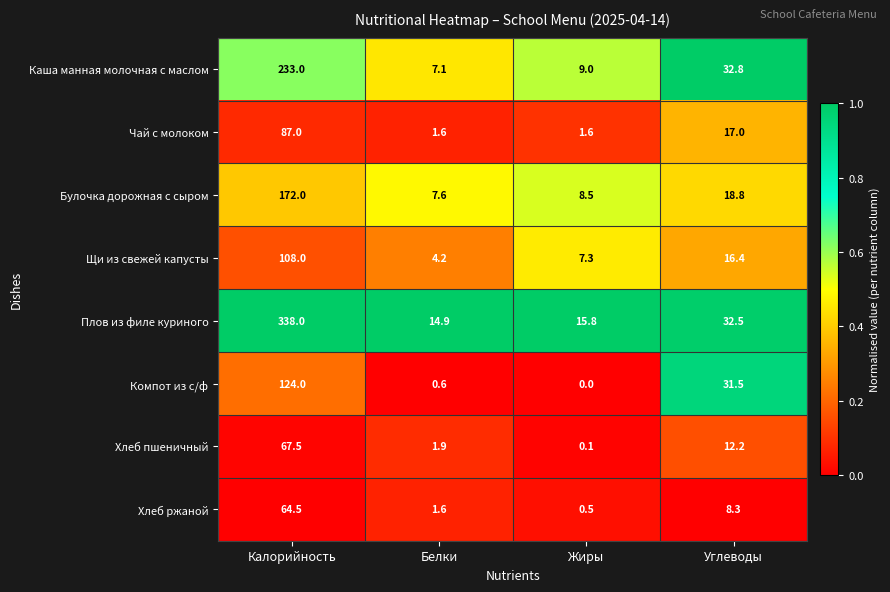

Rank the series by their maximum value, from lowest to highest.

Хлеб ржаной, Хлеб пшеничный, Чай с молоком, Щи из свежей капусты, Компот из с/ф, Булочка дорожная с сыром, Каша манная молочная с маслом, Плов из филе куриного